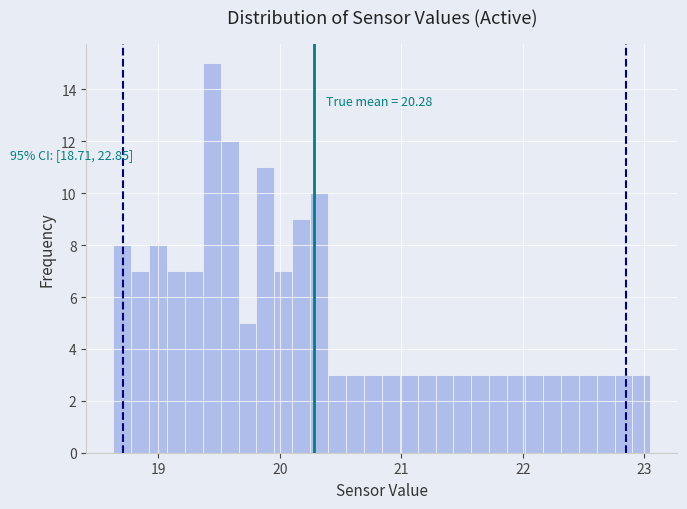

Read against the x-axis, roughly where is the centre of the tallest bar?

19.4